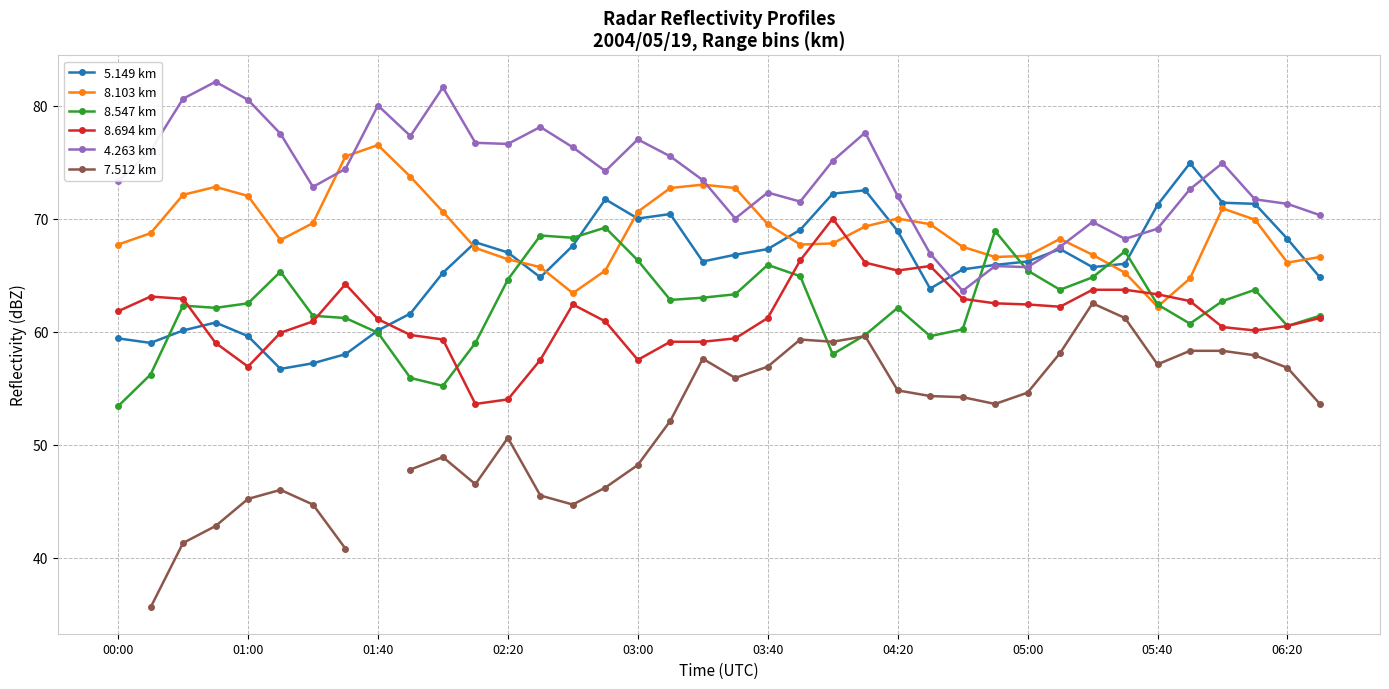

True or false: 8.103 km has more than 2 interior local peaks.

True